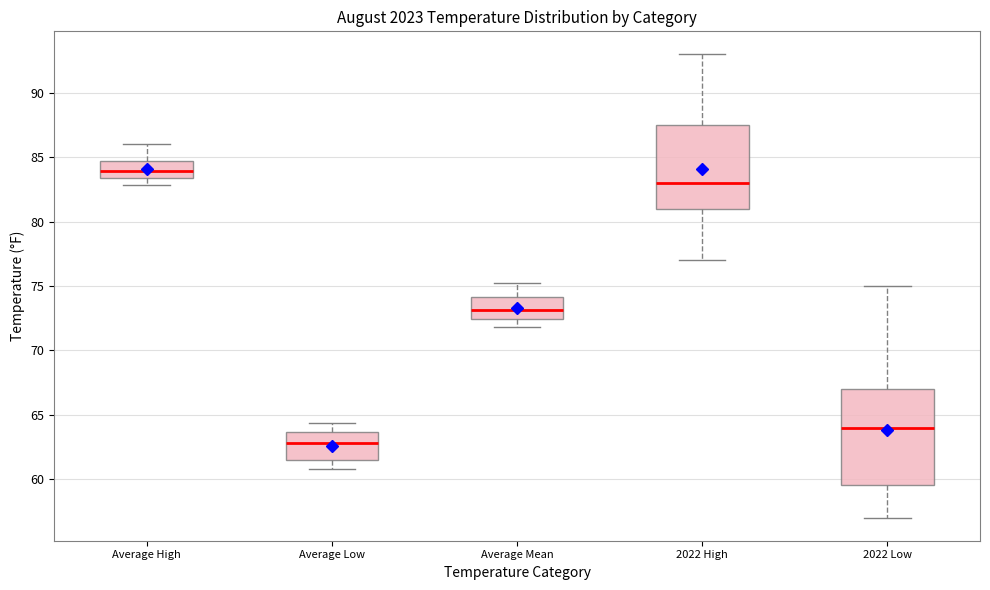

Reading left to right, read every box against the y-axis: the position of its median line, the range the box covers, and the ends of its whiskers. The values are not printed on the chart, so give them approximately, as read against the axis.

Average High: median 84.0, box 83.5 to 84.5, whiskers 83.0 to 86.0
Average Low: median 63.0, box 61.5 to 63.5, whiskers 61.0 to 64.5
Average Mean: median 73.0, box 72.5 to 74.0, whiskers 72.0 to 75.0
2022 High: median 83.0, box 81.0 to 87.5, whiskers 77.0 to 93.0
2022 Low: median 64.0, box 59.5 to 67.0, whiskers 57.0 to 75.0